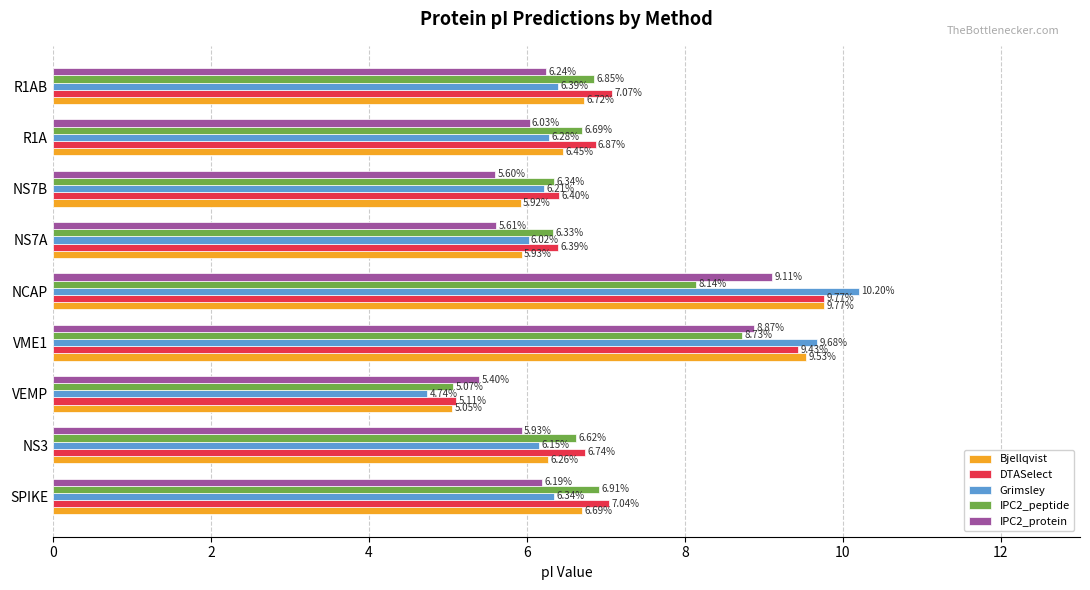

What is the average value of the DTASelect series?

7.2